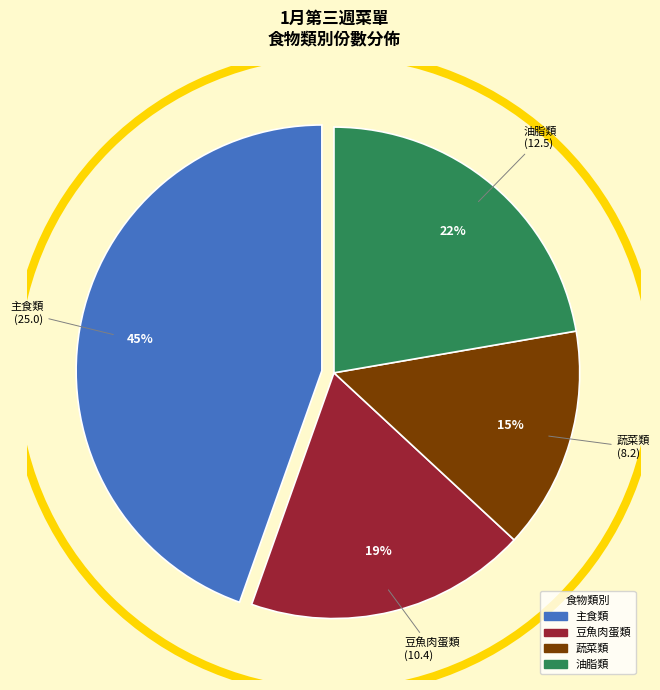

Is there any slice that represents more than half of the pie?

No